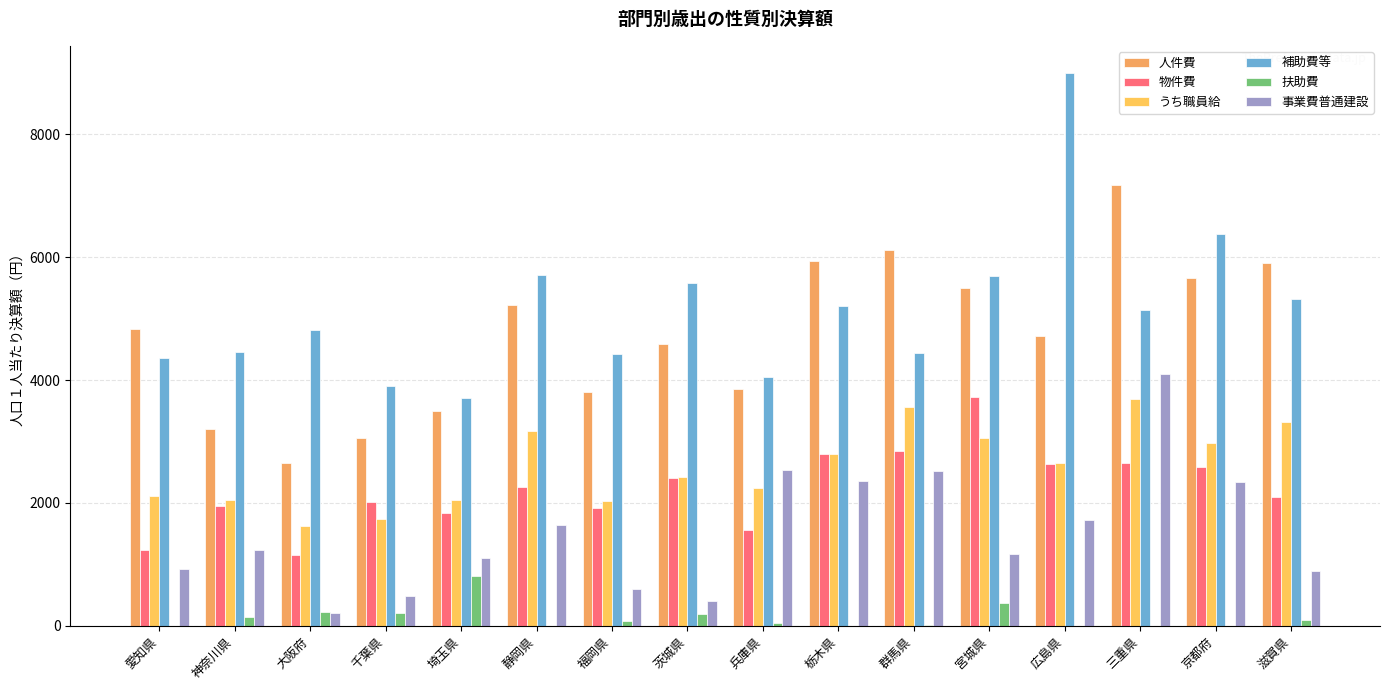

Are the bars grouped side by side (vs. stacked)?

Yes